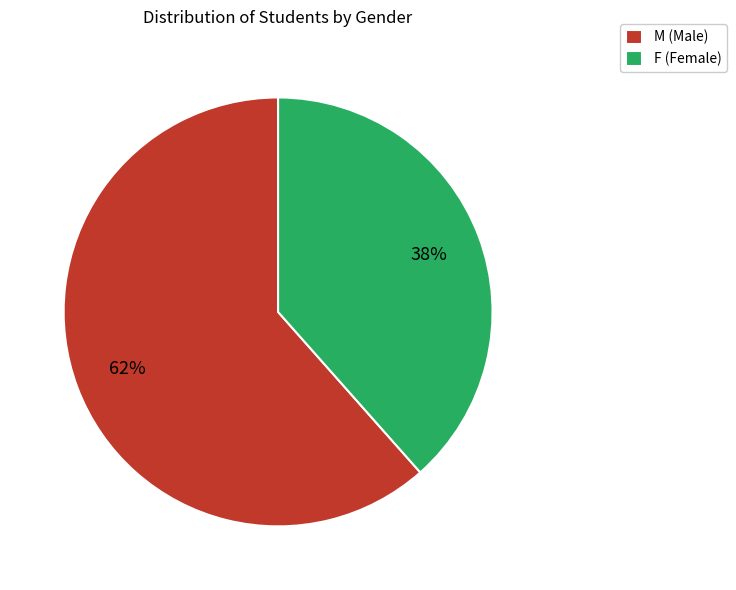

To the nearest percent, what is the average slice percentage?

50%